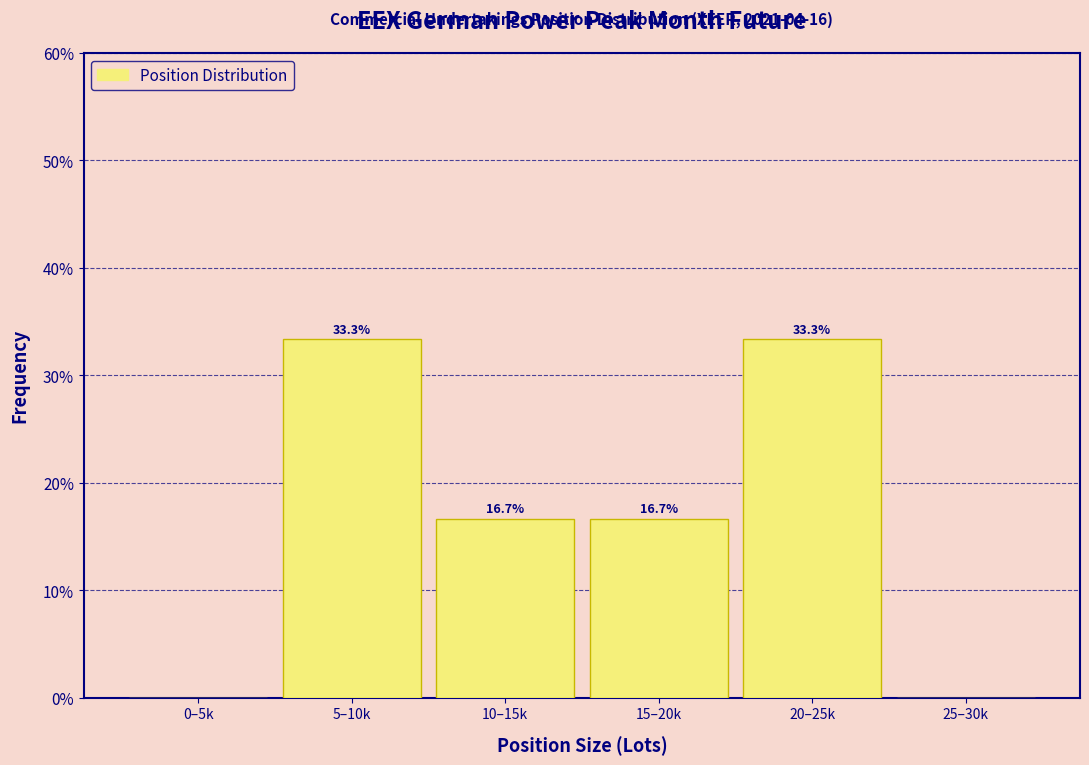

Reading left to right, list all the values displayed in this chart.

0–5k=0.0	5–10k=33.3	10–15k=16.7	15–20k=16.7	20–25k=33.3	25–30k=0.0